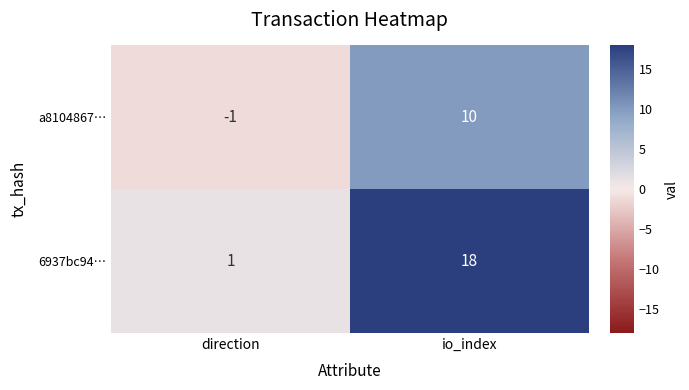

Which series has the largest total across all categories?

6937bc94…